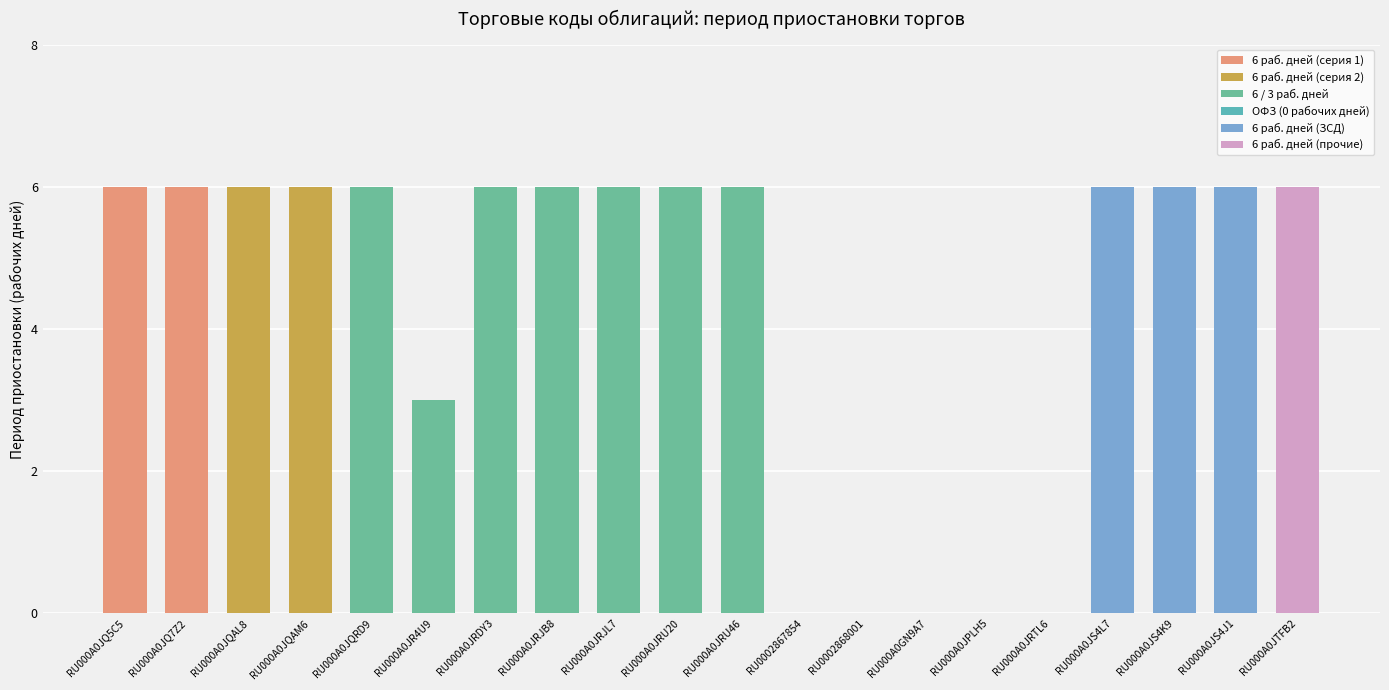

What is the maximum value shown in the chart?

6